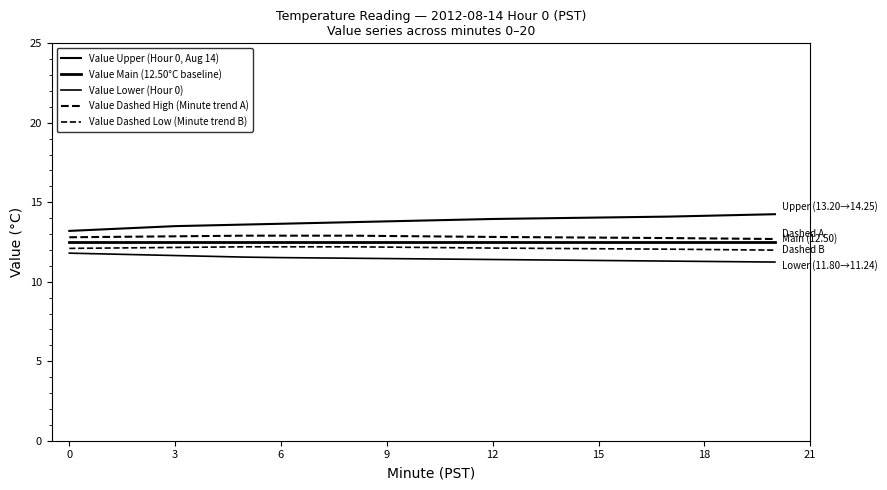

True or false: Value Main (12.50°C baseline) and Value Dashed Low (Minute trend B) cross at least once.

False